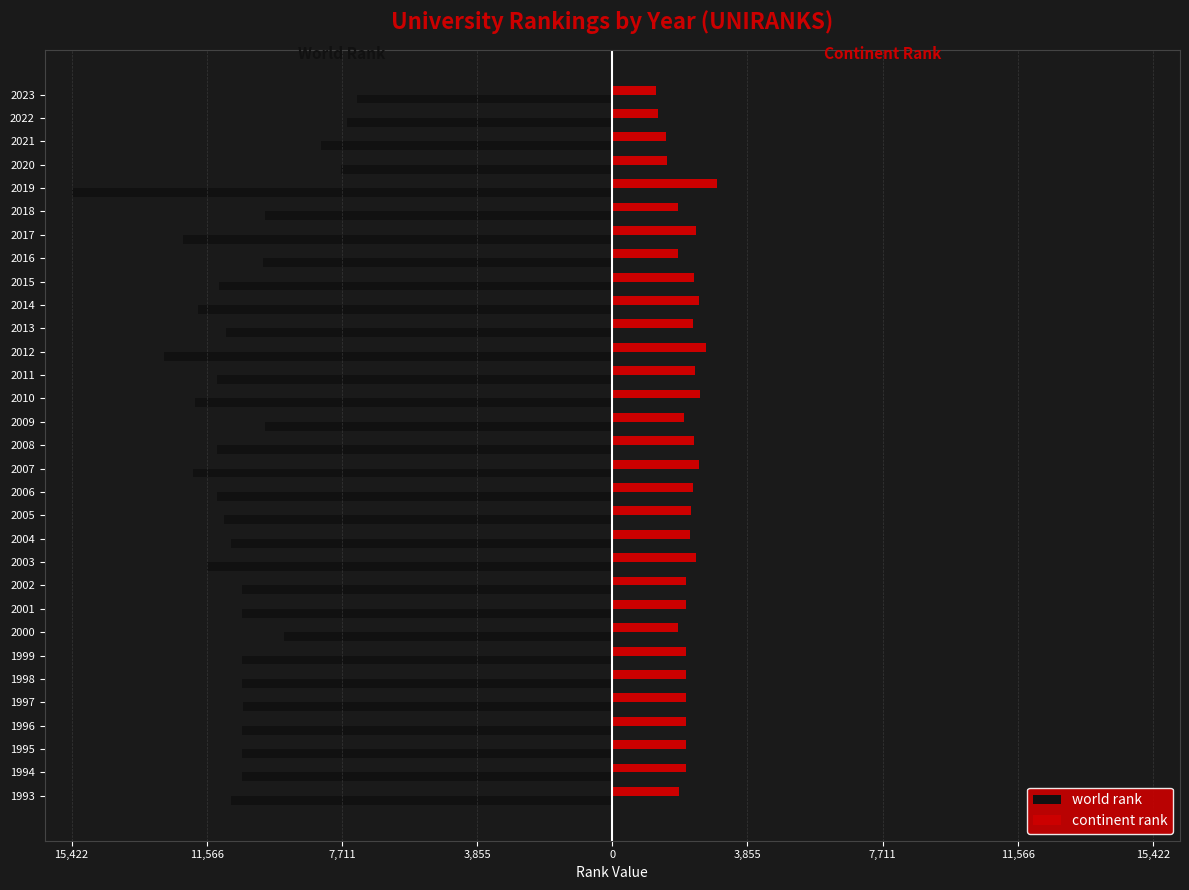

Reading left to right, extract all data points from this chart.

world rank: -10866	-10565	-10565	-10565	-10522	-10565	-10565	-9362	-10565	-10572	-11574	-10867	-11062	-11263	-11959	-11277	-9897	-11892	-11263	-12774	-11023	-11822	-11230	-9950	-12241	-9902	-15422	-7728	-8299	-7577	-7273
continent rank: 1897	2107	2107	2107	2095	2107	2107	1862	2107	2107	2380	2208	2246	2305	2480	2333	2035	2493	2349	2665	2316	2481	2331	1873	2383	1884	2987	1564	1543	1297	1257